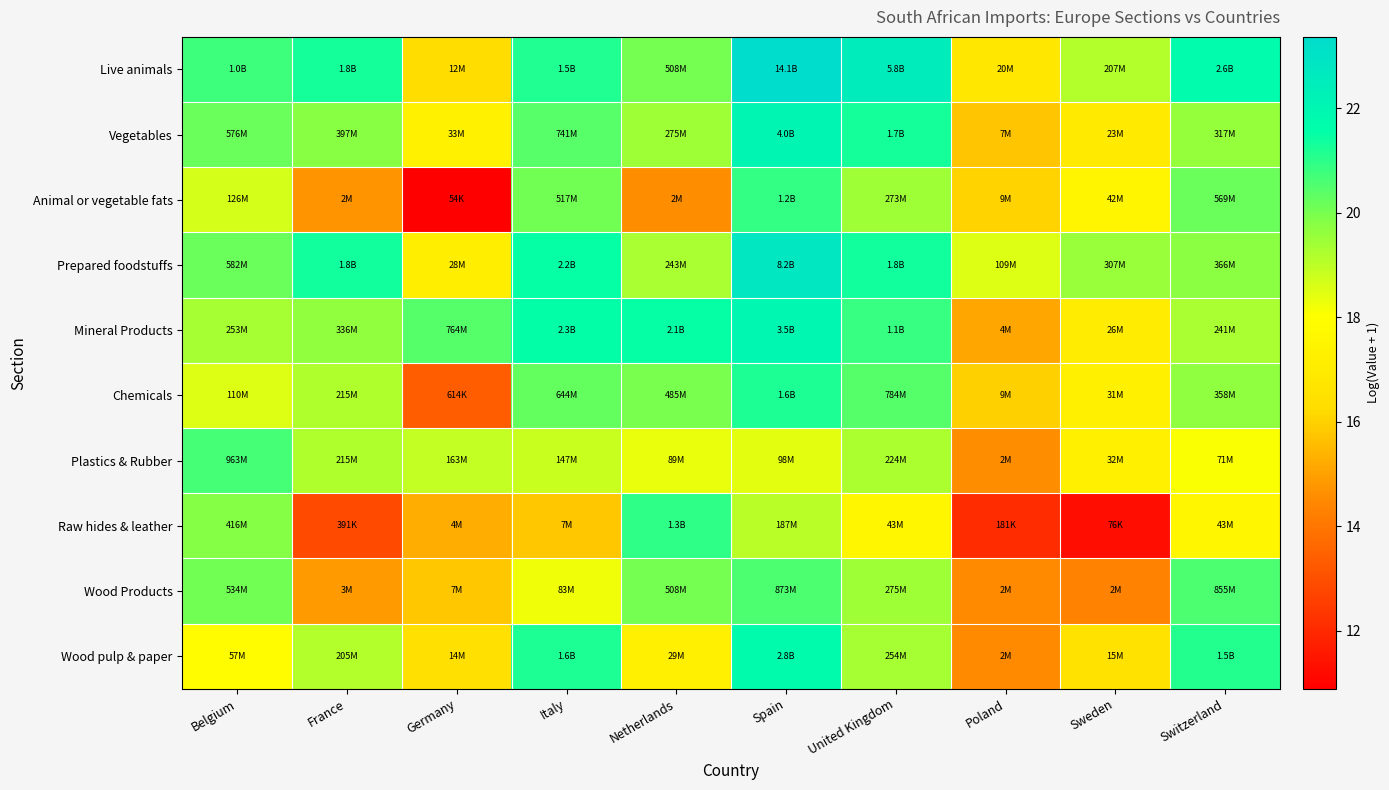

What is the difference between the highest and lowest values at Spain?

5.0